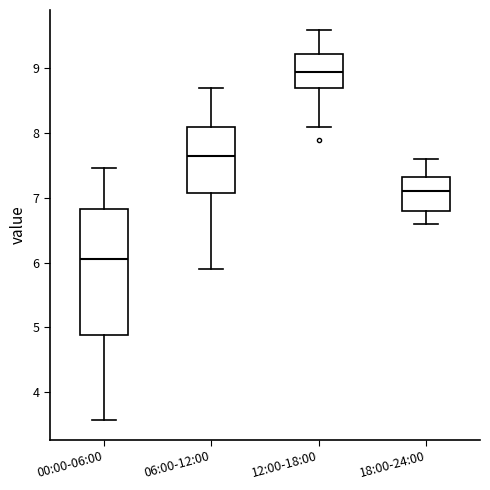

Comparing the boxes themselves (not the whiskers), which one is the tallest?

00:00-06:00